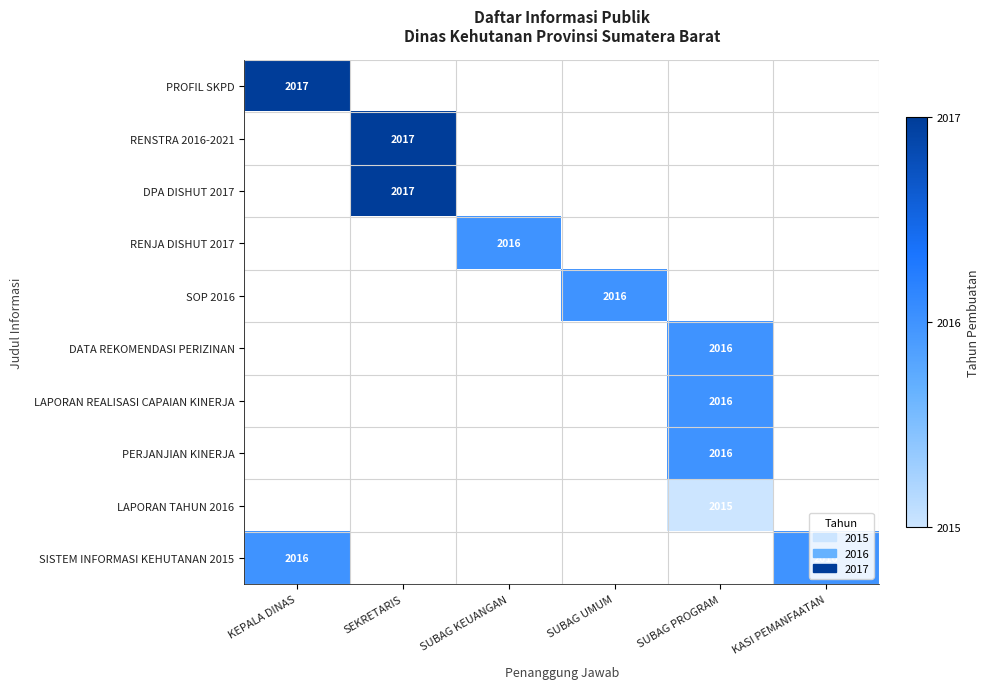

At which category does the chart reach its minimum across all series?

SUBAG PROGRAM